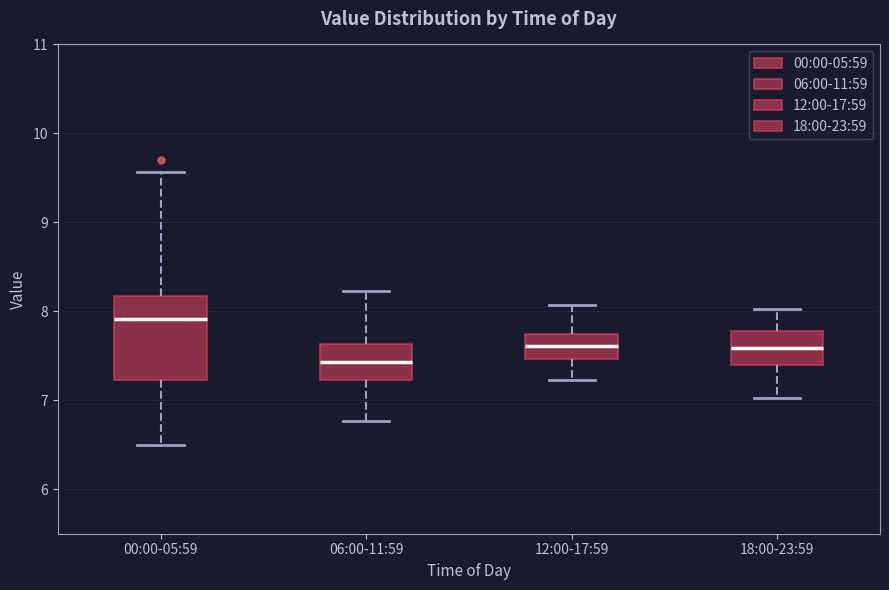

Reading left to right, transcribe this box plot: for each box, give where its median line is, the range the box spans, and where its two whiskers end, as read against the y-axis. The values are not printed on the chart, so give them approximately, as read against the axis.

00:00-05:59: median 7.9, box 7.2 to 8.2, whiskers 6.5 to 9.6
06:00-11:59: median 7.4, box 7.2 to 7.6, whiskers 6.8 to 8.2
12:00-17:59: median 7.6, box 7.5 to 7.7, whiskers 7.2 to 8.1
18:00-23:59: median 7.6, box 7.4 to 7.8, whiskers 7.0 to 8.0